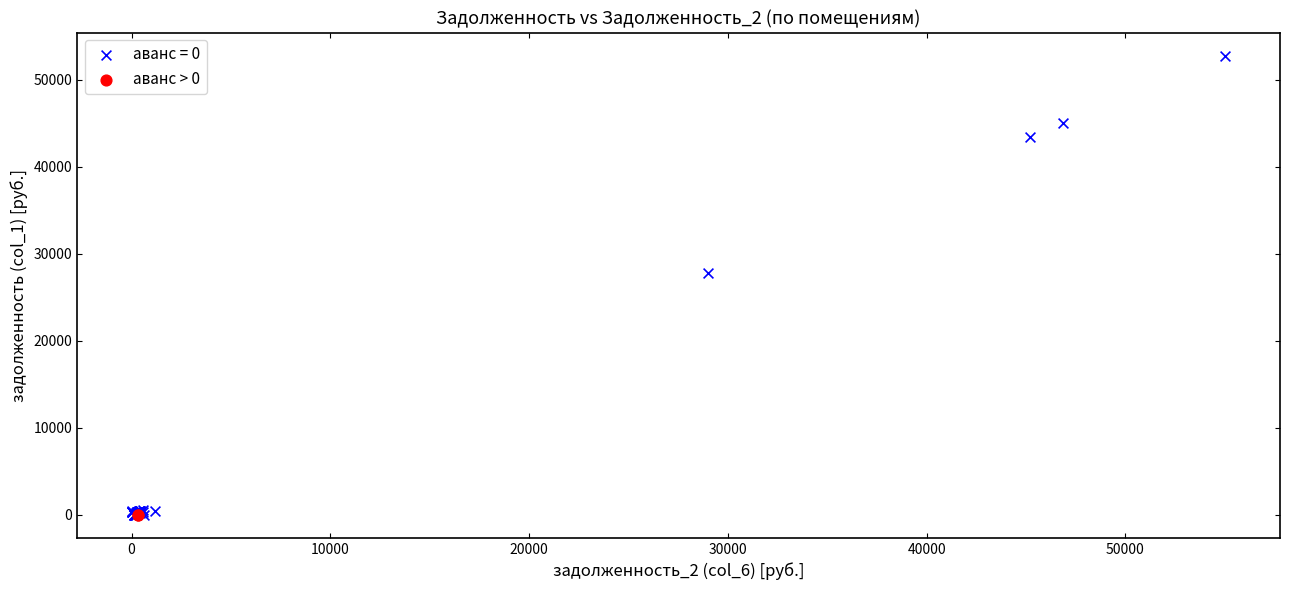

What are all the series names shown in the legend?

аванс = 0, аванс > 0